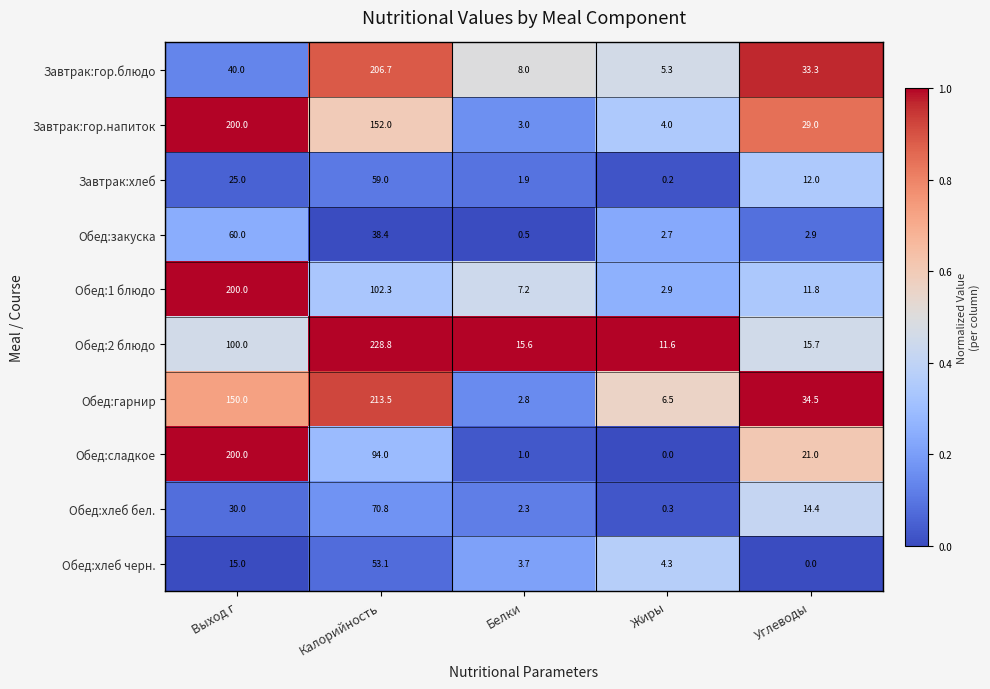

Read the Обед:1 блюдо value at Выход г.

200.0